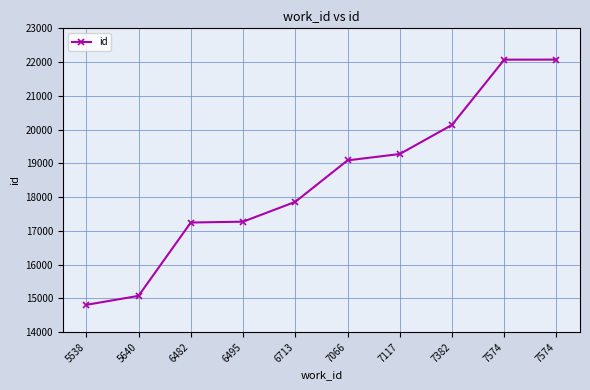

Reading left to right, list all the values displayed in this chart.

14810	15076	17248	17273	17860	19089	19277	20140	22072	22074